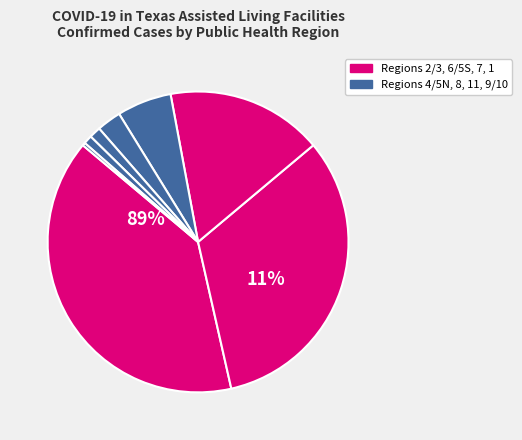

Does 8 represent more than half of the total?

No